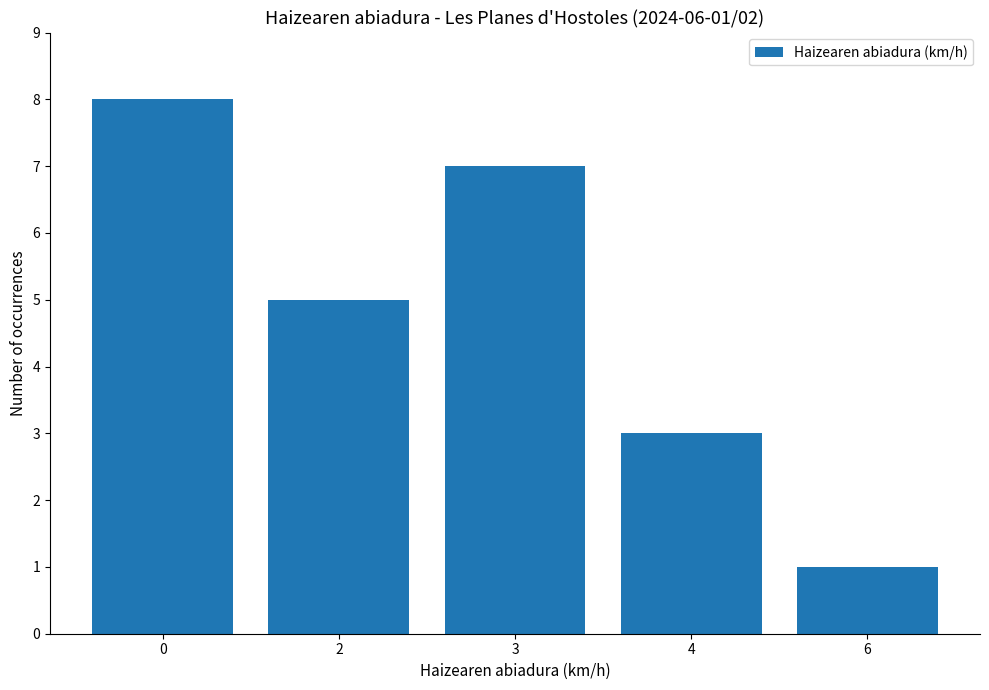

Reading right to left, what are all the values shown in this chart?

1	3	7	5	8